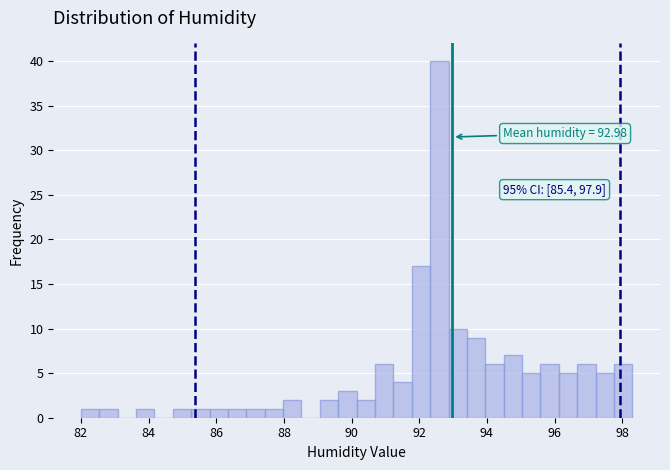

Read against the x-axis, roughly where is the centre of the tallest bar?

92.6